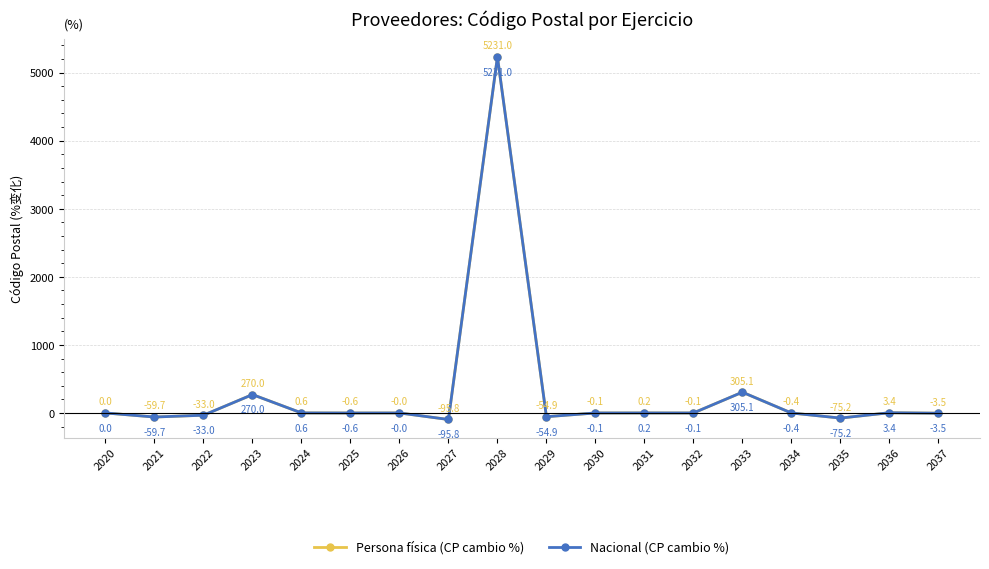

Reading left to right, extract all data points from this chart.

Persona física (CP cambio %): 0.0	-59.7	-33.0	270.0	0.6	-0.6	-0.0	-95.8	5231.0	-54.9	-0.1	0.2	-0.1	305.1	-0.4	-75.2	3.4	-3.5
Nacional (CP cambio %): 0.0	-59.7	-33.0	270.0	0.6	-0.6	-0.0	-95.8	5231.0	-54.9	-0.1	0.2	-0.1	305.1	-0.4	-75.2	3.4	-3.5